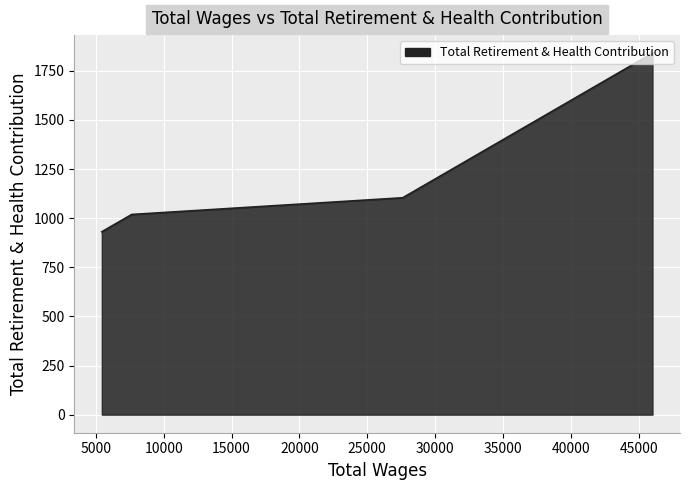

Rank the categories by value from lowest to highest.

5445.0, 7647.0, 27609.0, 46008.0